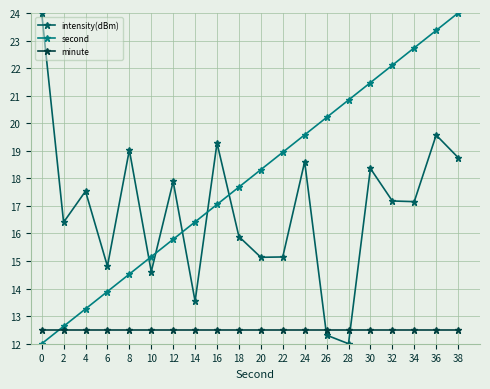

What is the value of the second point at the 13th from the left?

19.6